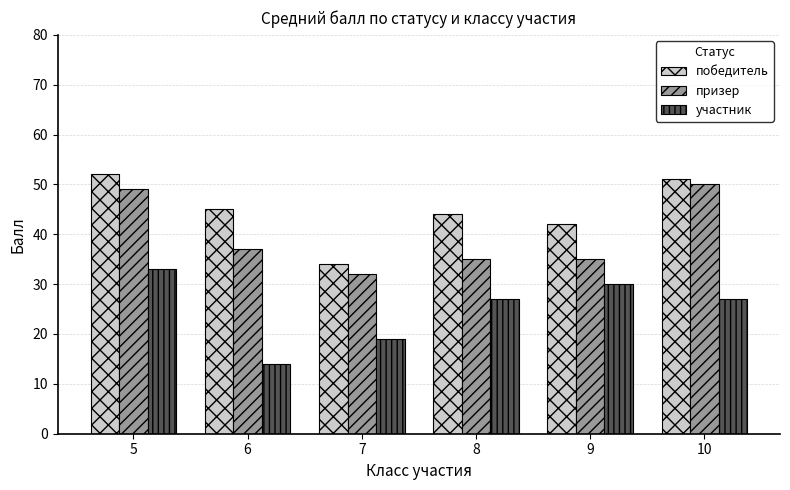

What is the total value across all series at 8?

106